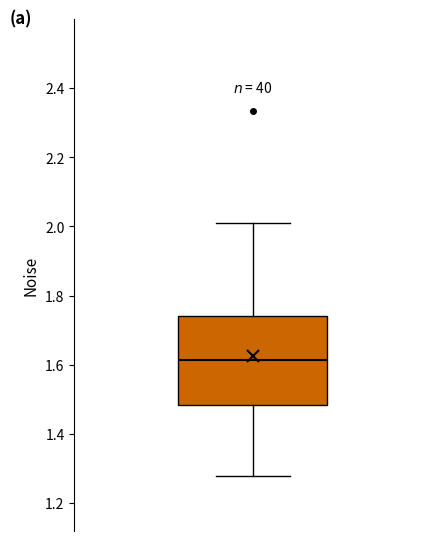

Where does the upper whisker of the box end on the y-axis? The values are not printed on the chart, so give them approximately, as read against the axis.

2.02